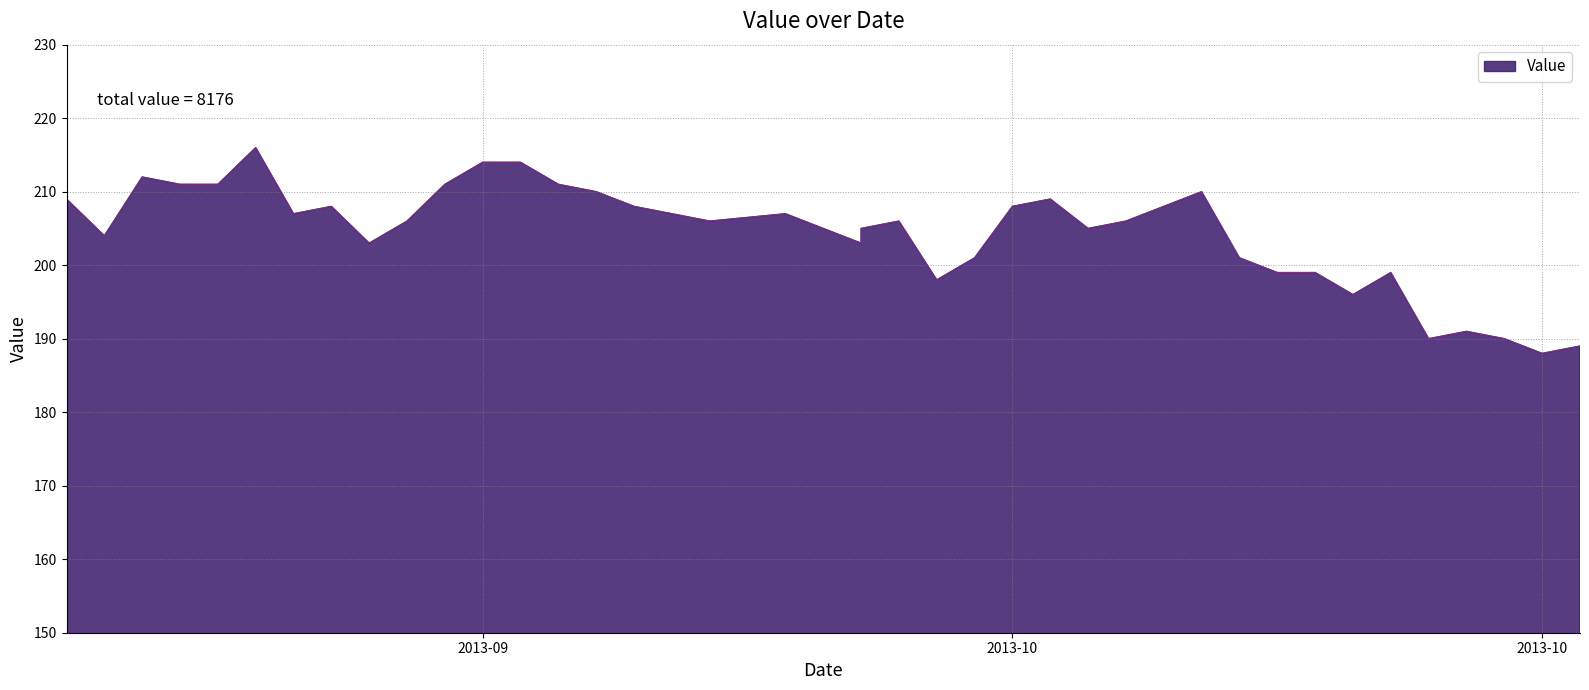

What is the change in value from 20130919 to 20130921?

-4